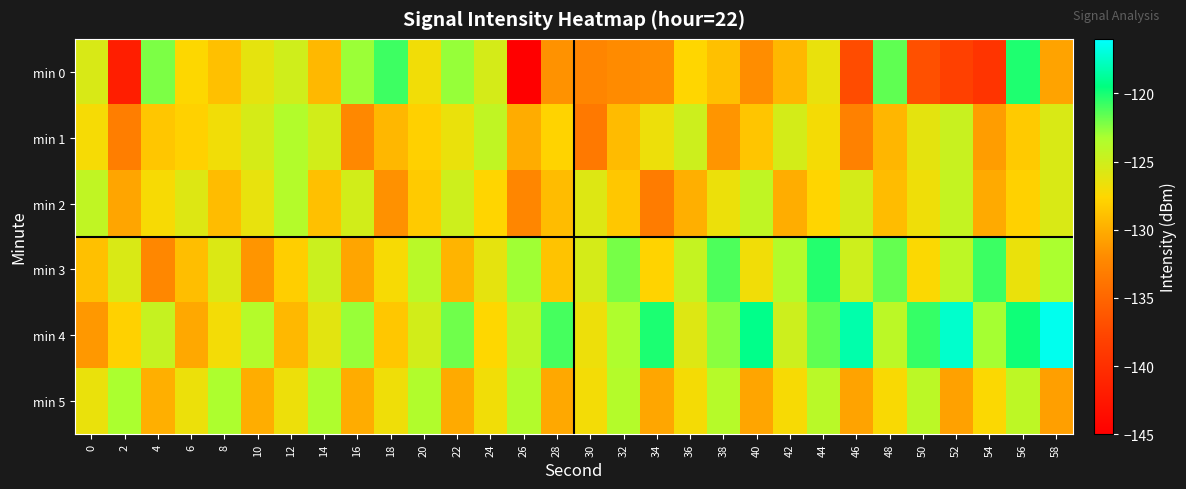

Which series has the largest total across all categories?

min 4